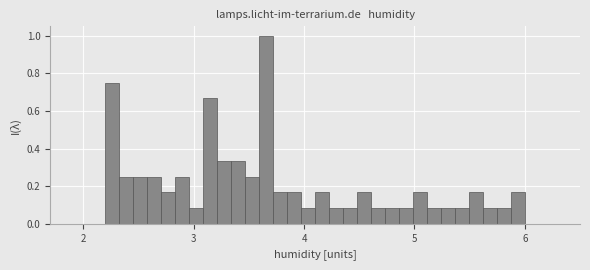

Around what value on the x-axis is the tallest bar? Give the approximate position of its centre, as read against the axis.

3.7